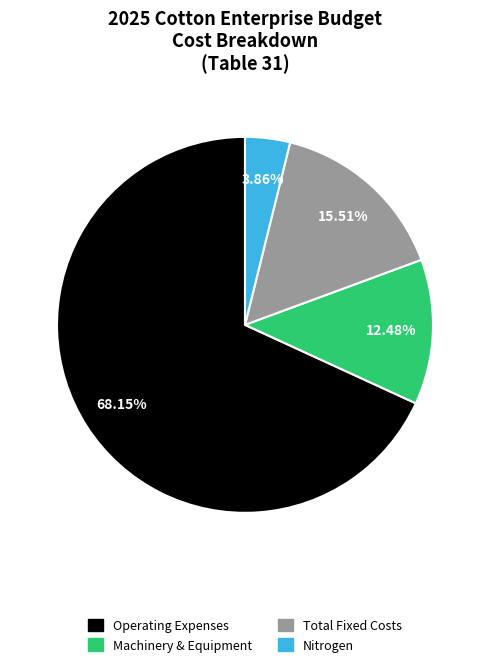

Rank the categories by value from highest to lowest.

Operating Expenses, Total Fixed Costs, Machinery & Equipment, Nitrogen